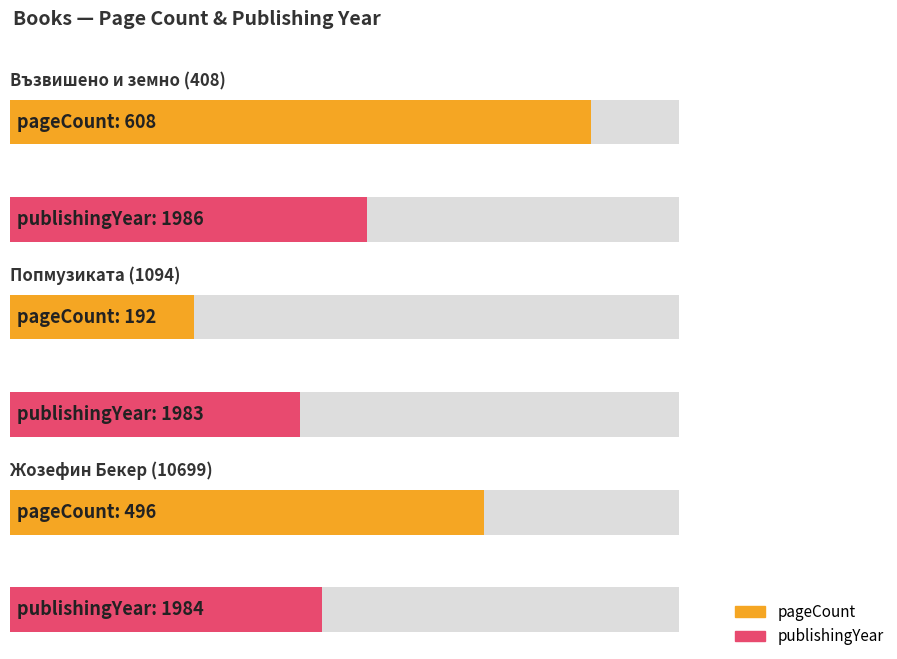

What position from the right is Жозефин Бекер (10699)?

1